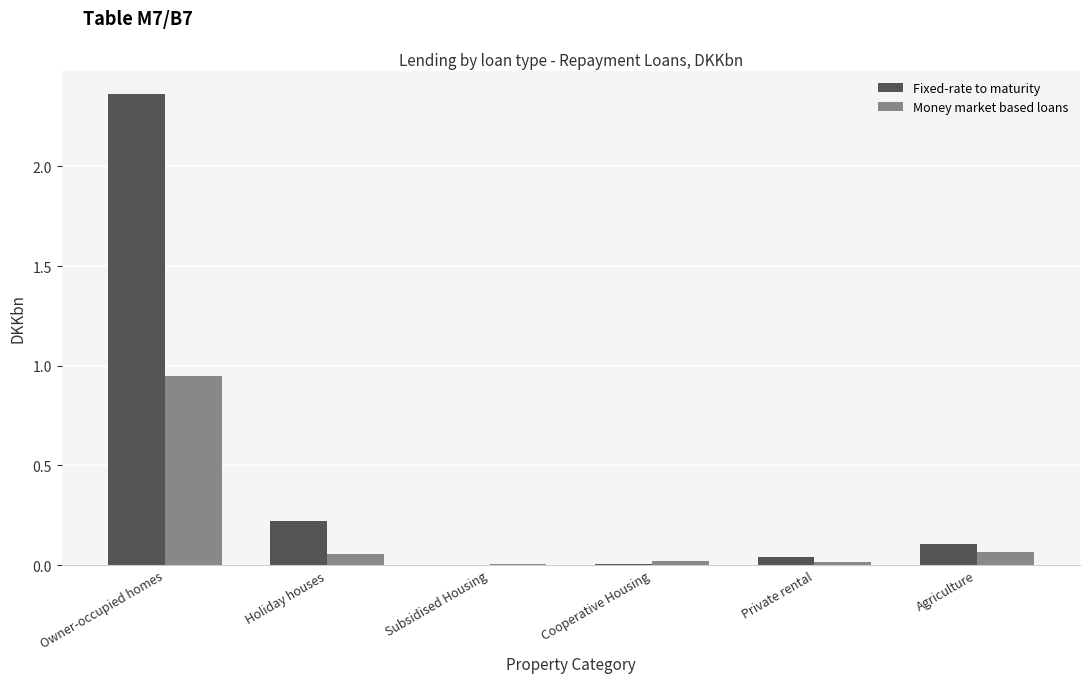

Which series has the largest total across all categories?

Fixed-rate to maturity